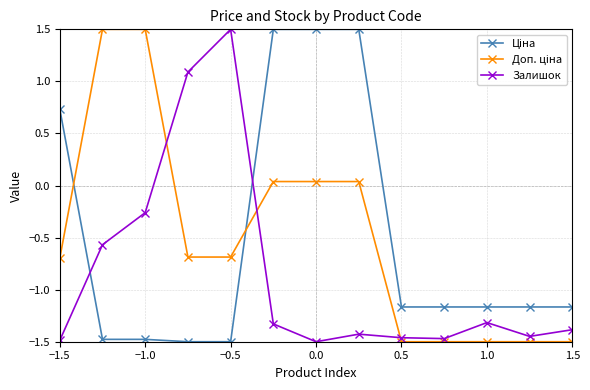

How many interior local valleys does the Залишок series have?

3